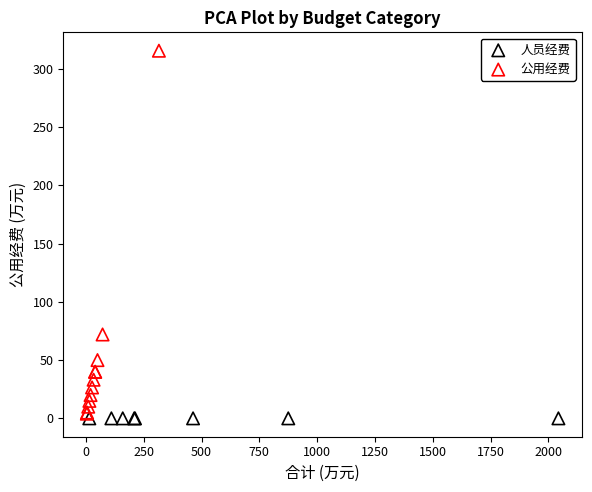

Which series reaches the maximum Y coordinate?

公用经费